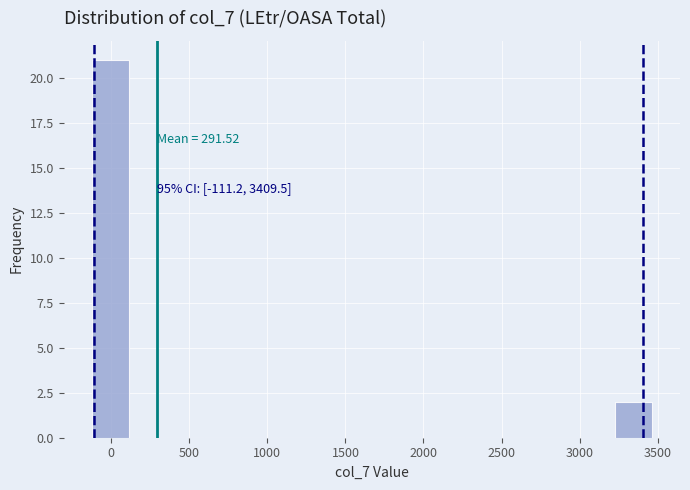

Over which range of the x-axis is the bar tallest?

-150 to 100